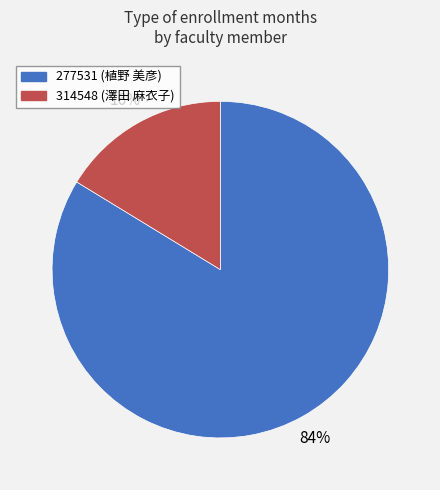

To the nearest percent, what is the combined percentage of 314548 (澤田 麻衣子) and 277531 (植野 美彦)?

100%